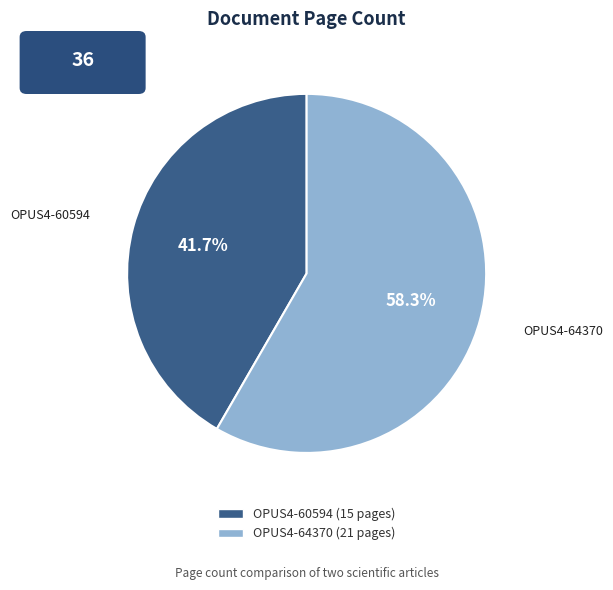

To the nearest percent, what is the combined percentage of OPUS4-60594 and OPUS4-64370?

100%